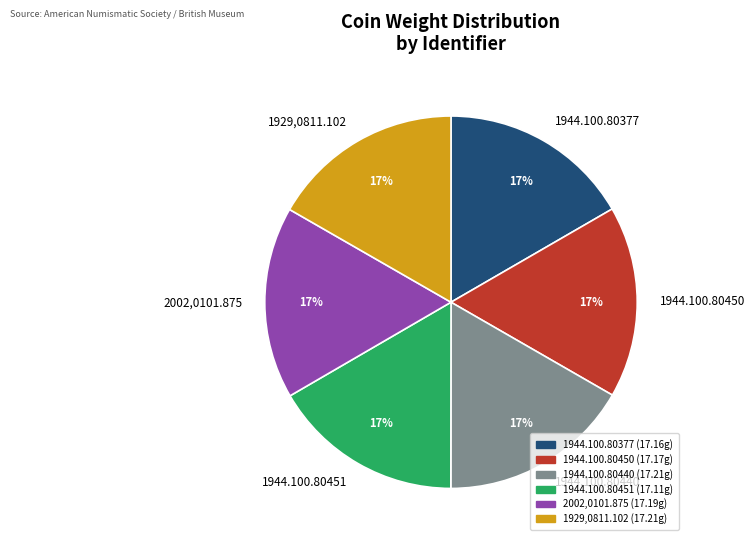

How many segments does this pie chart have?

6